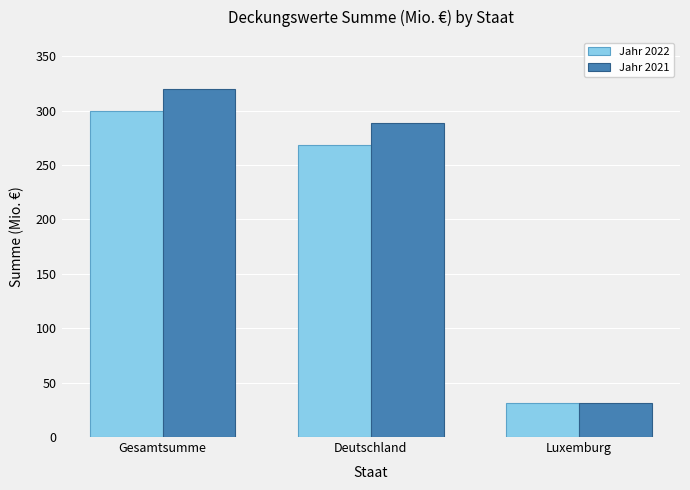

Count the number of categories in the chart.

3